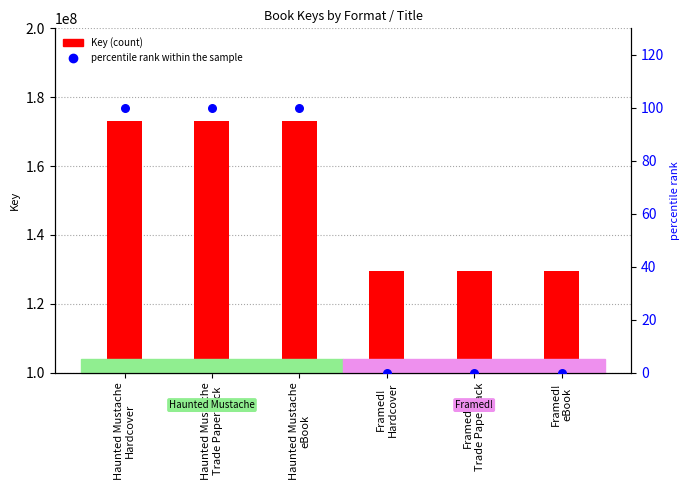

Which series has the largest Y range (max minus min)?

Key (count)